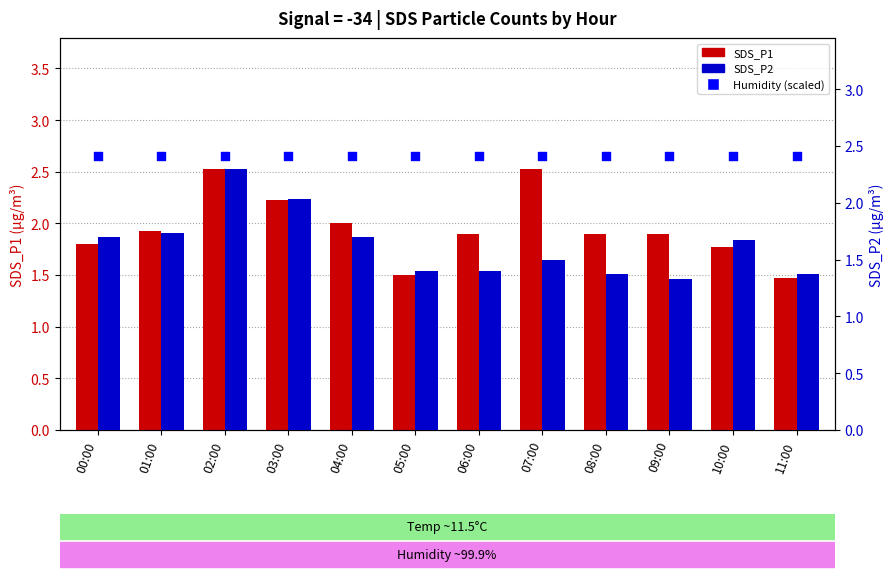

Which series contains the lowest Y value?

SDS_P2